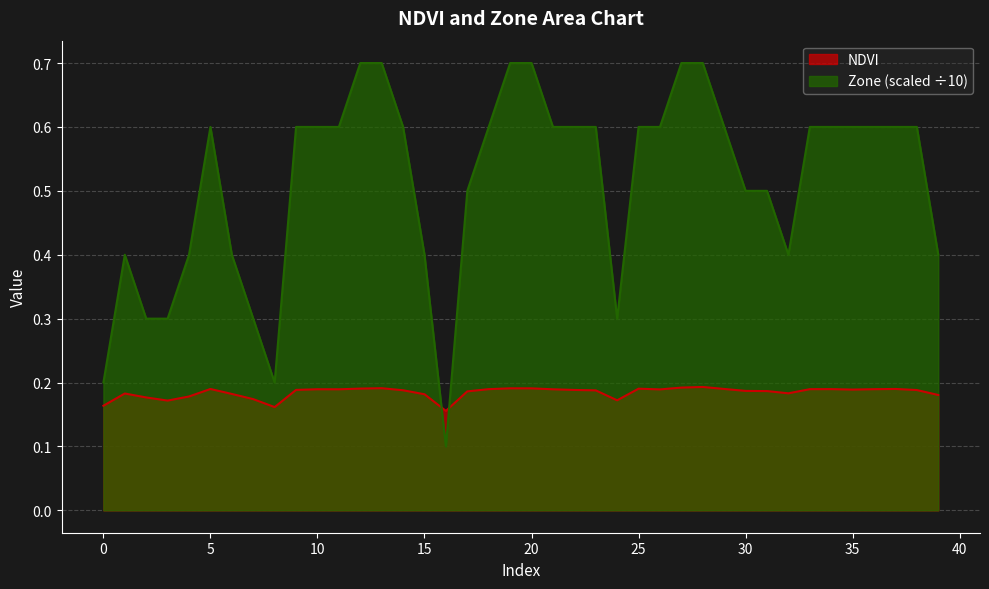

How many interior local peaks does the Zone series have?

2